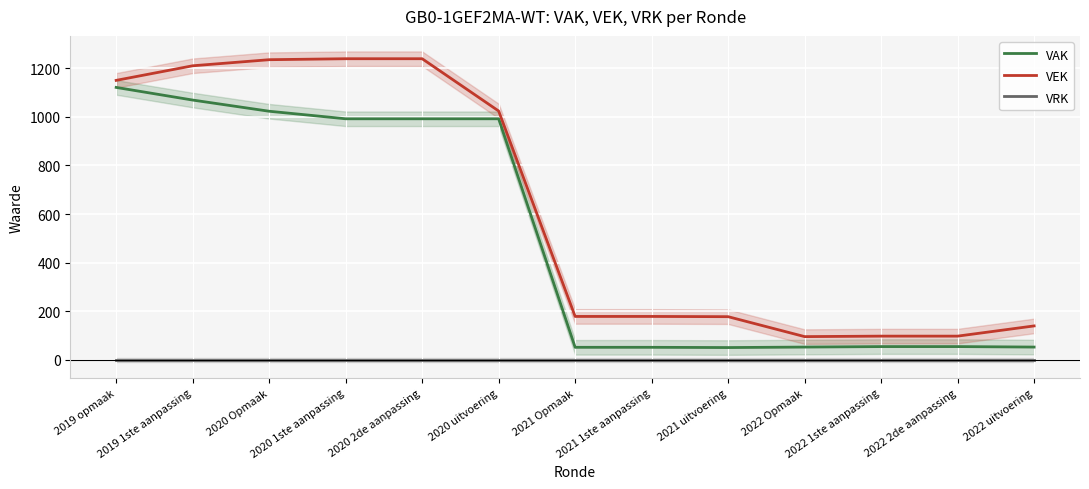

How many lines are shown in the chart?

3